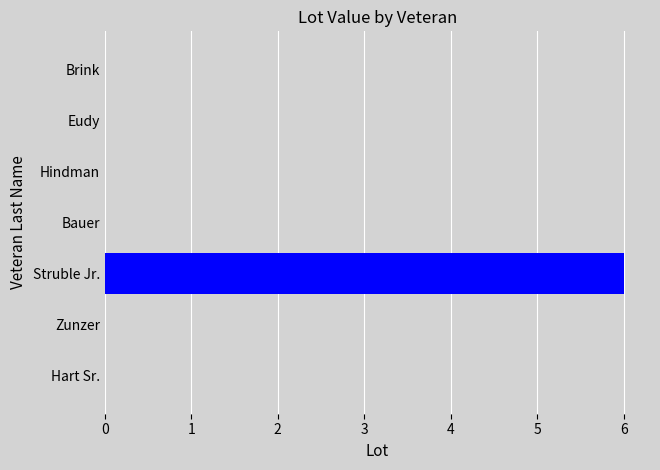

What is the sum of all values?

6